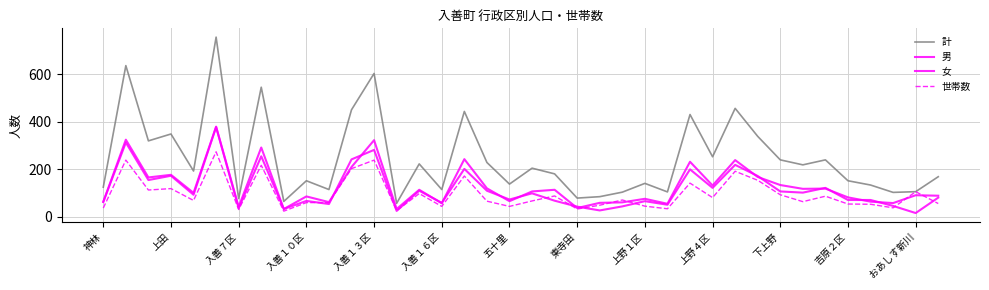

What is the lowest value of the 男 series?

15